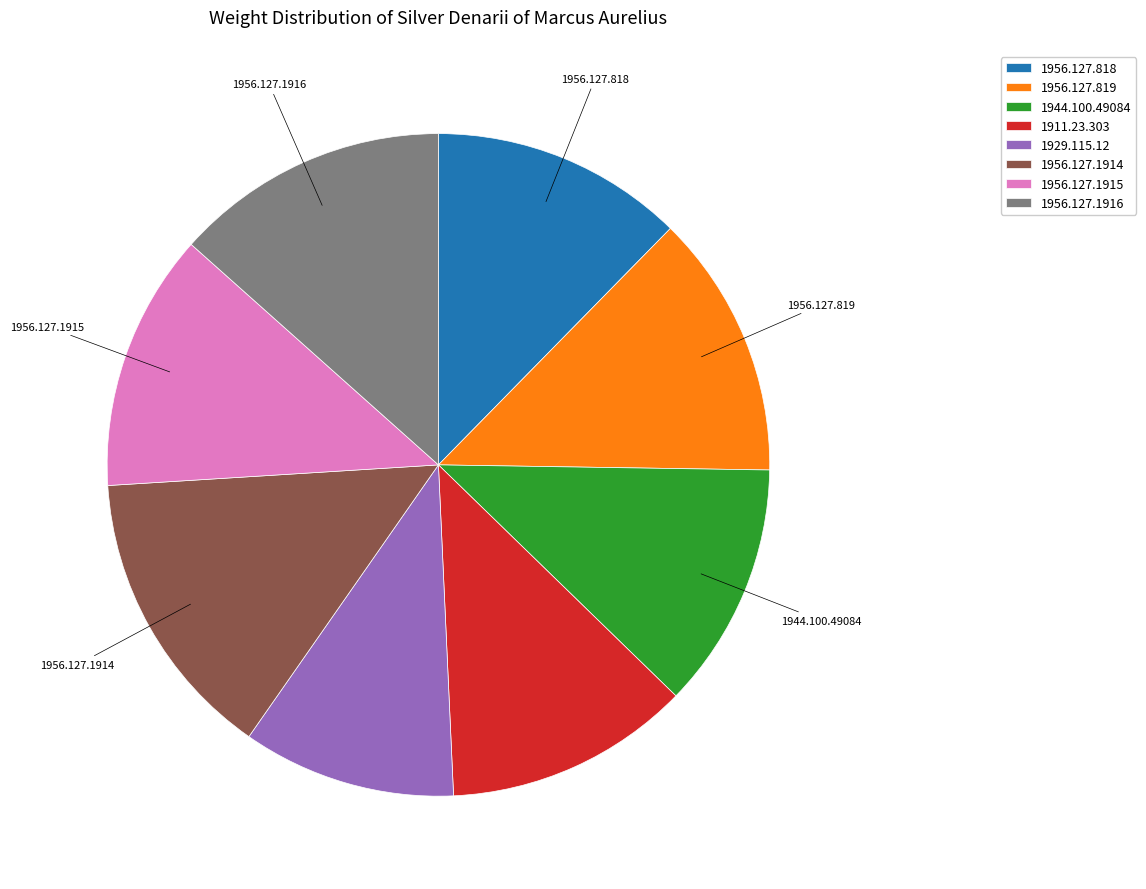

Which category has the biggest portion of the pie?

1956.127.1914